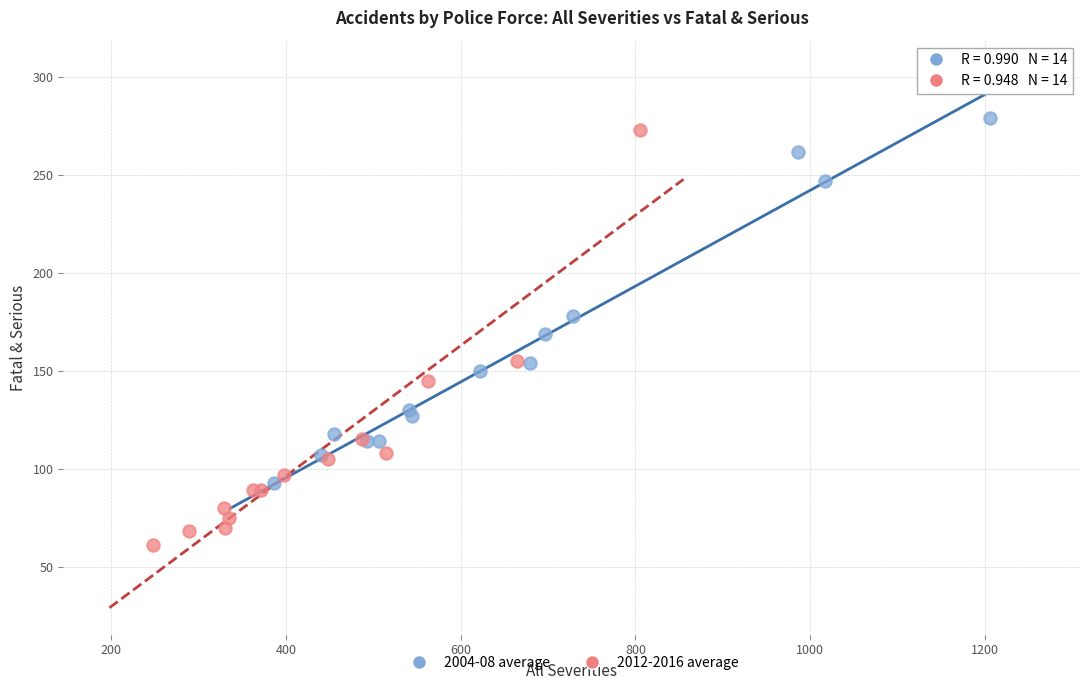

What are all the series names shown in the legend?

2004-08 average, 2012-2016 average